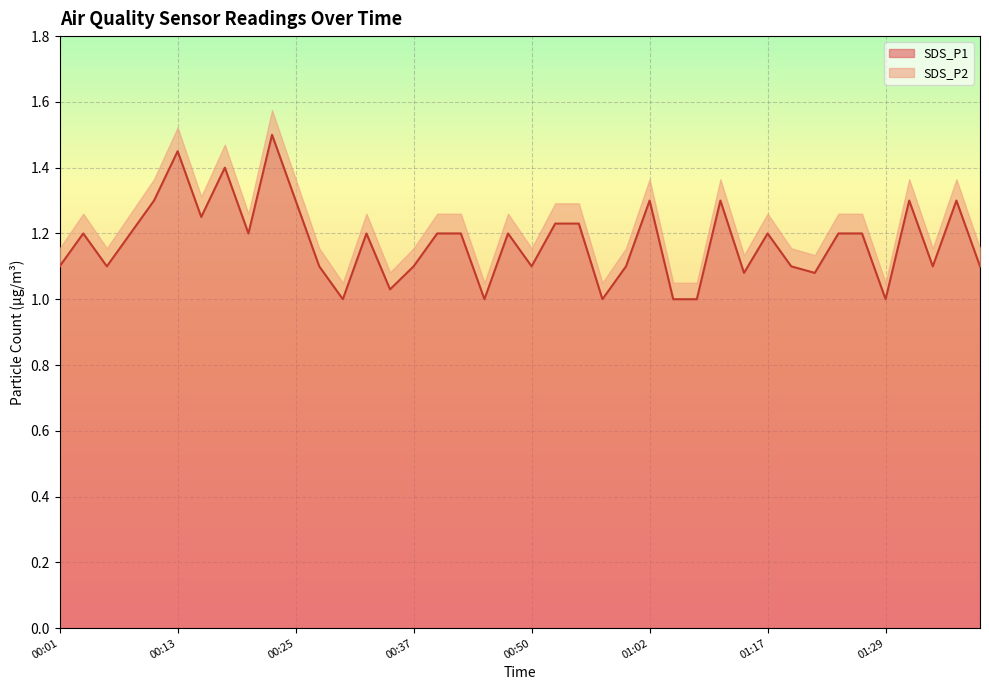

Is it true that the value at 00:57 is 1.0?

True